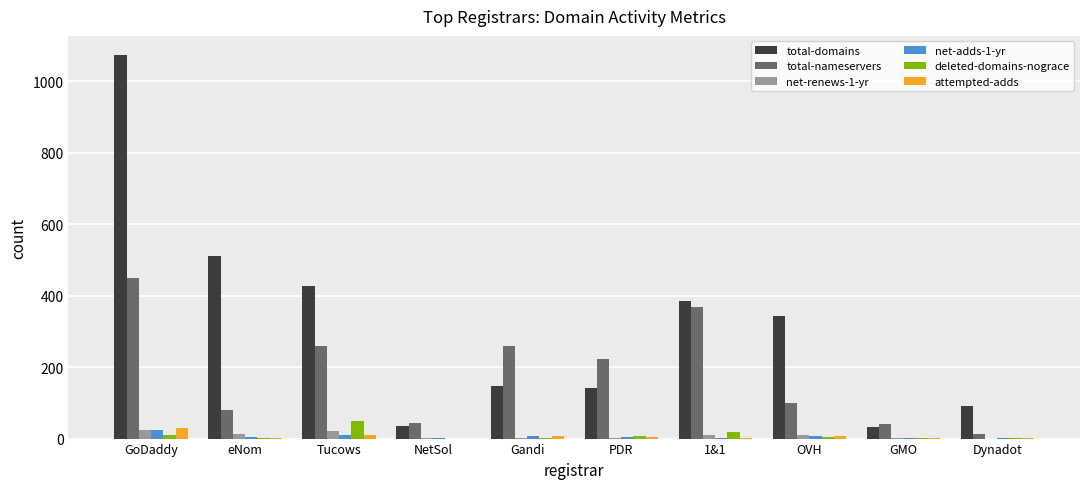

What is the sum of all total-nameservers values?

1841